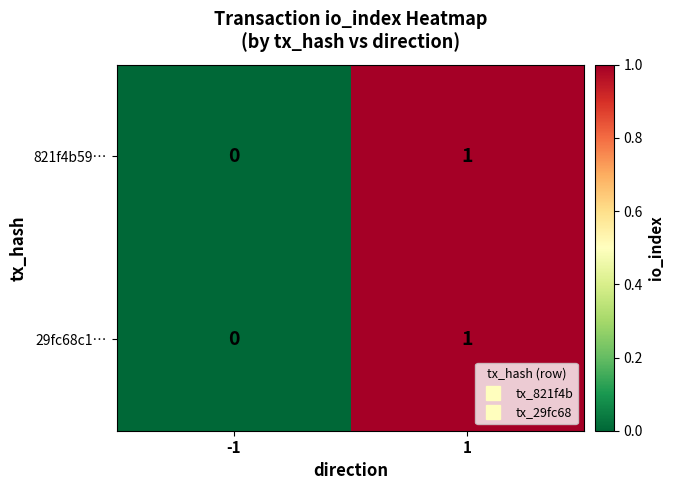

Rank the categories by 821f4b59… value from lowest to highest.

-1, 1